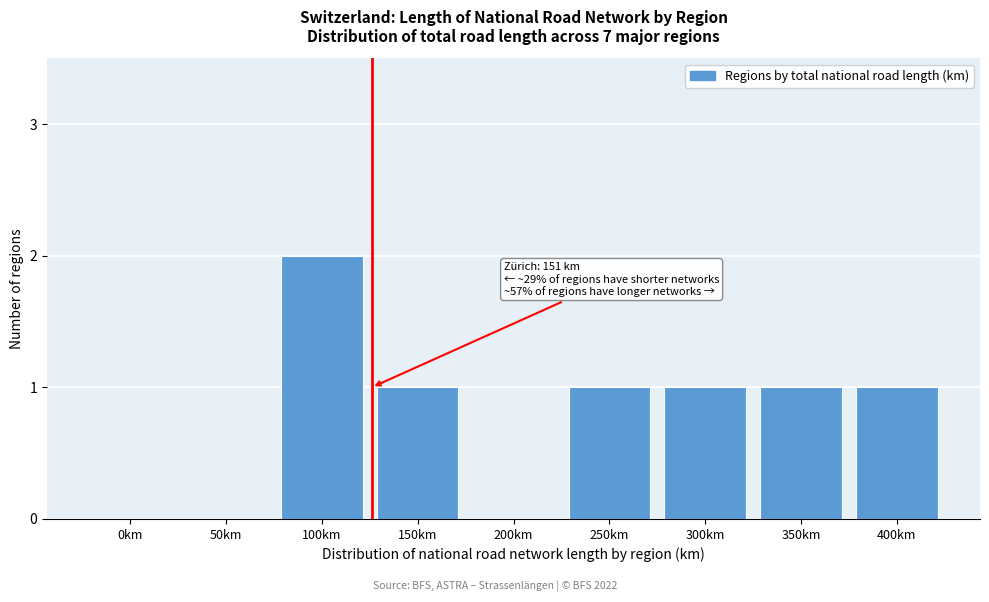

Reading left to right, transcribe all the data shown in this chart.

0km=0	50km=0	100km=2	150km=1	200km=0	250km=1	300km=1	350km=1	400km=1